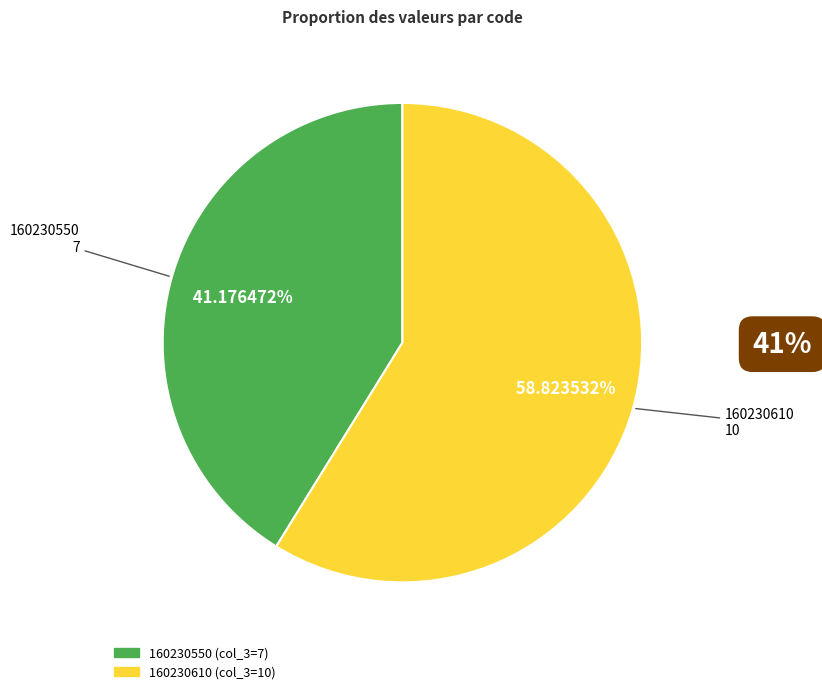

What is the smallest slice in the pie chart?

160230550